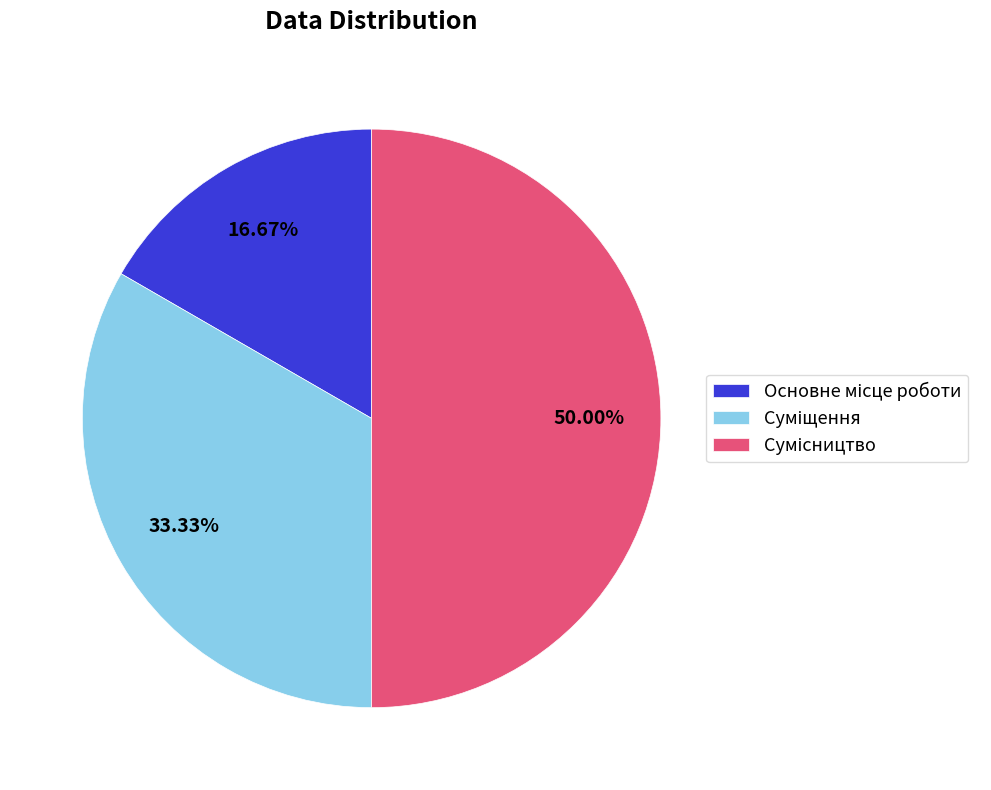

Which slice is the smallest?

Основне місце роботи